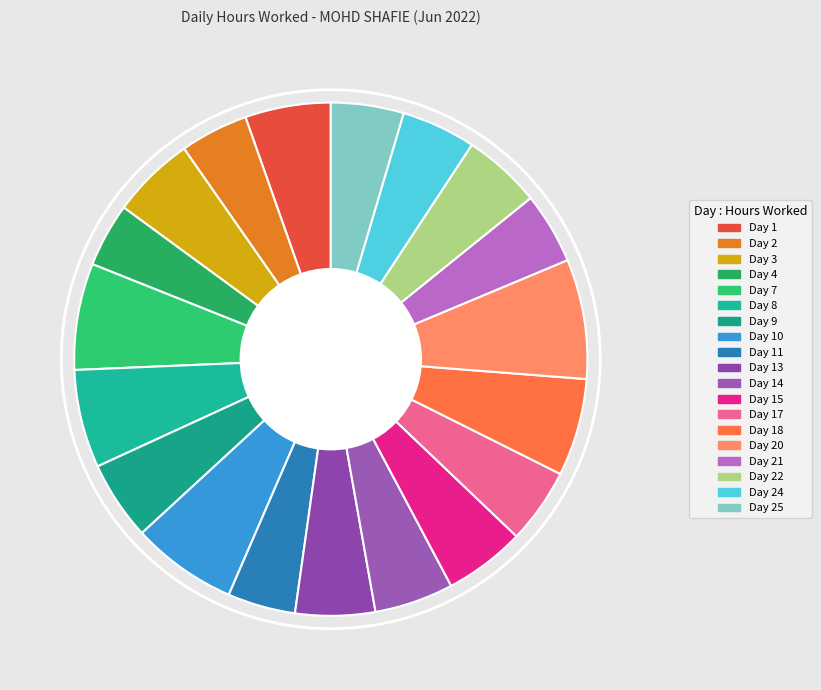

How many slices are in this pie chart?

19